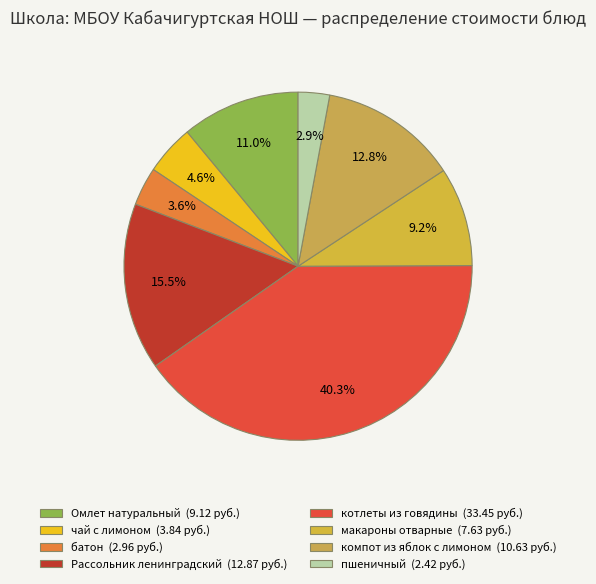

To the nearest percent, what is the difference between the батон and чай с лимоном slice percentages?

1%